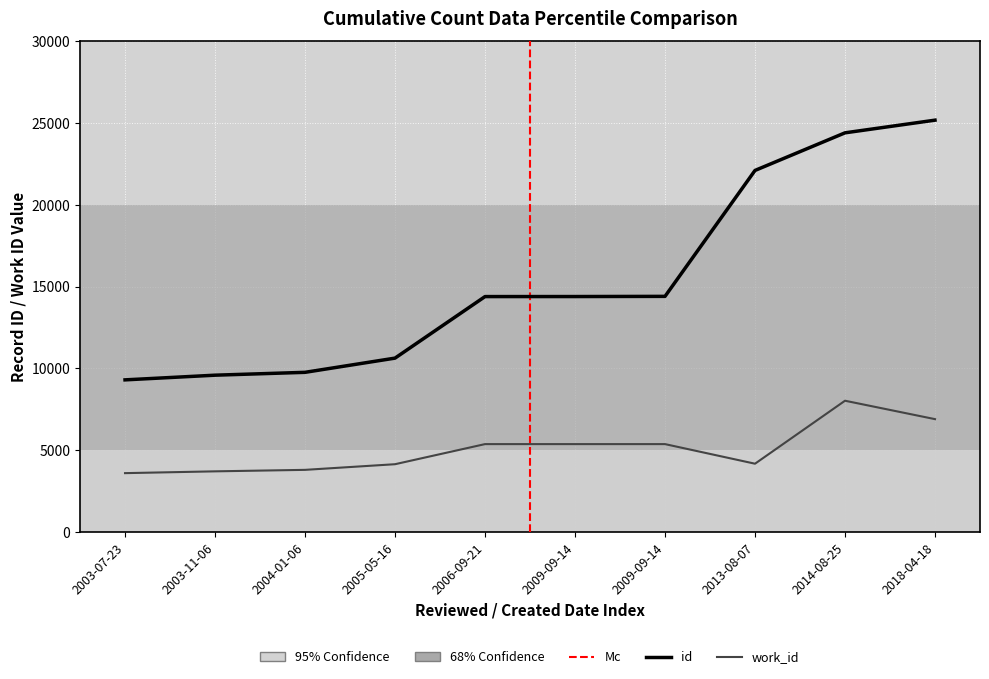

What is the sum of the work_id values at 2003-07-23 and 2006-09-21?

8956